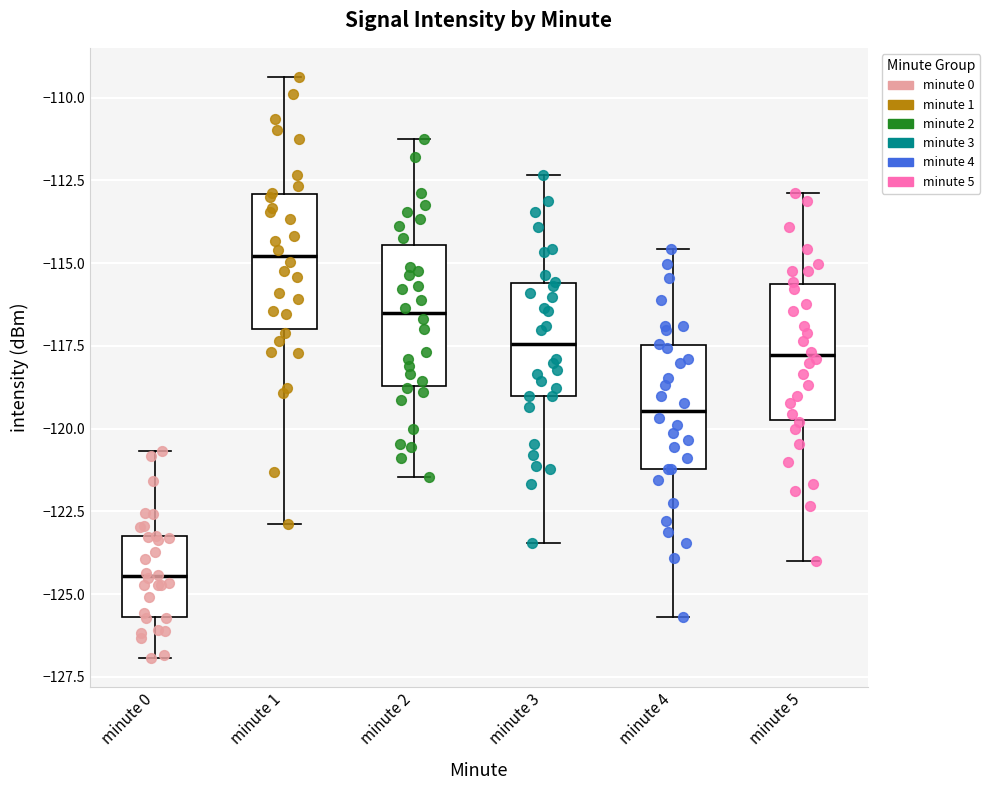

Reading left to right, transcribe this box plot: for each box, give where its median line is, the range the box spans, and where its two whiskers end, as read against the y-axis. The values are not printed on the chart, so give them approximately, as read against the axis.

minute 0: median -124.5, box -125.5 to -123.0, whiskers -127.0 to -120.5
minute 1: median -115.0, box -117.0 to -113.0, whiskers -123.0 to -109.5
minute 2: median -116.5, box -118.5 to -114.5, whiskers -121.5 to -111.0
minute 3: median -117.5, box -119.0 to -115.5, whiskers -123.5 to -112.5
minute 4: median -119.5, box -121.0 to -117.5, whiskers -125.5 to -114.5
minute 5: median -118.0, box -119.5 to -115.5, whiskers -124.0 to -113.0